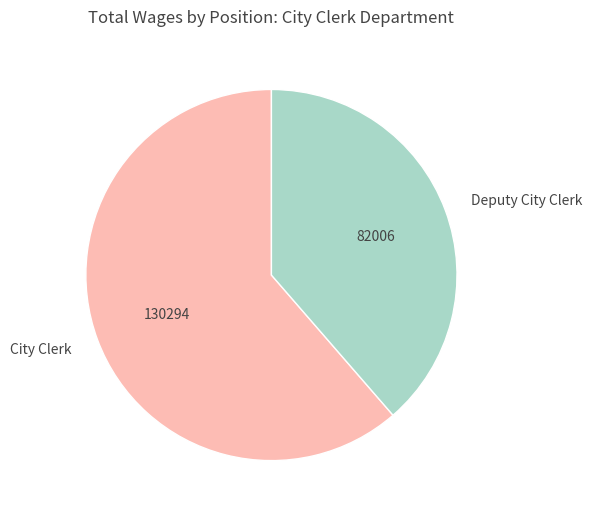

Does City Clerk account for over 50% of the chart?

Yes